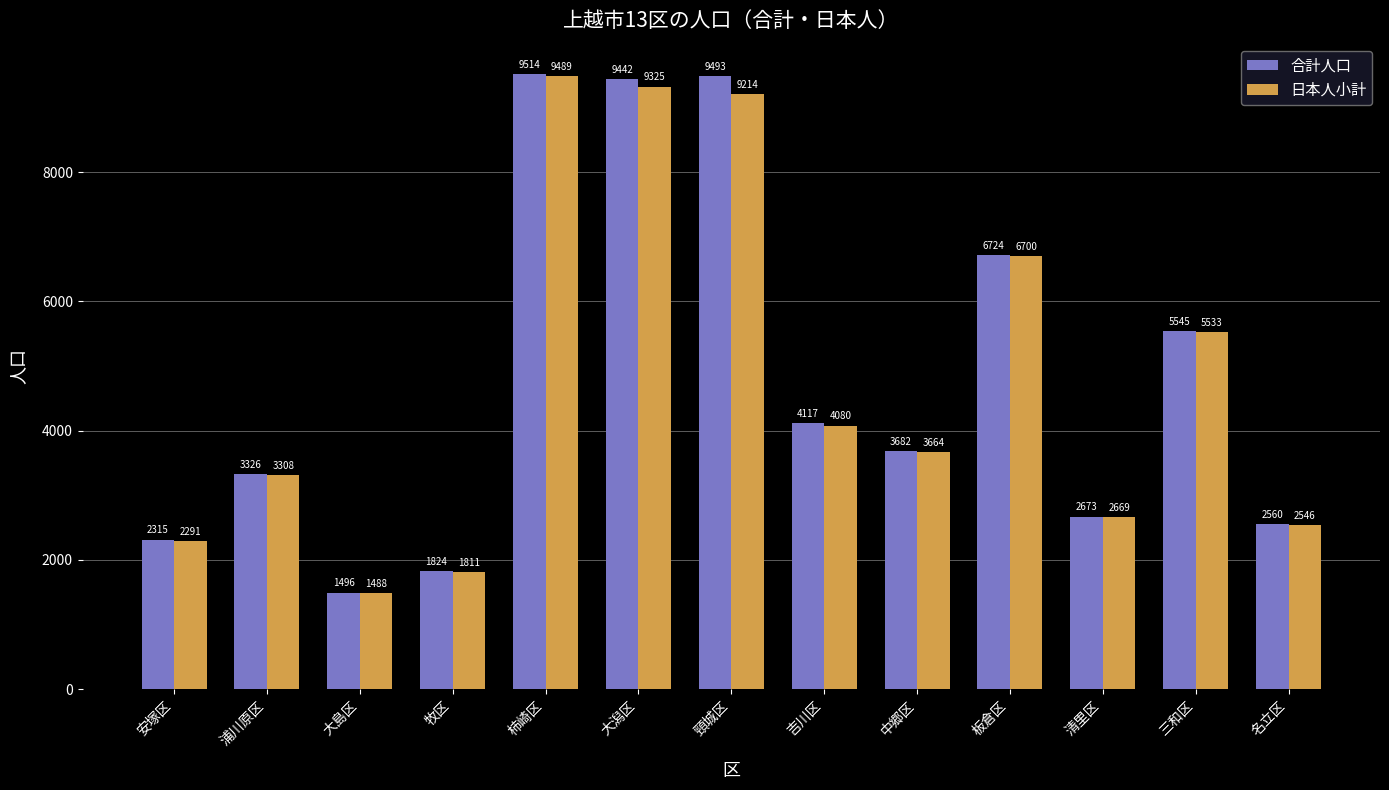

True or false: 日本人小計 has a value of 5533 at 三和区.

True